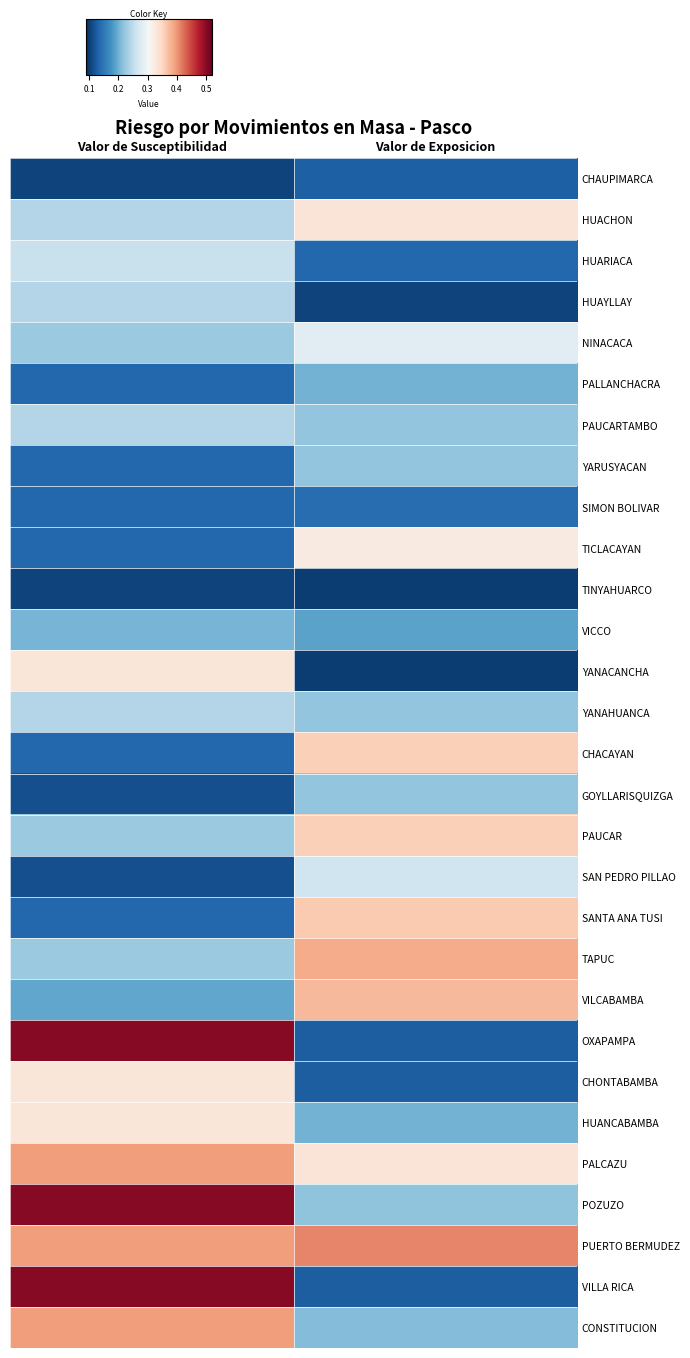

At which category is the sum across all series the highest?

Valor de Susceptibilidad